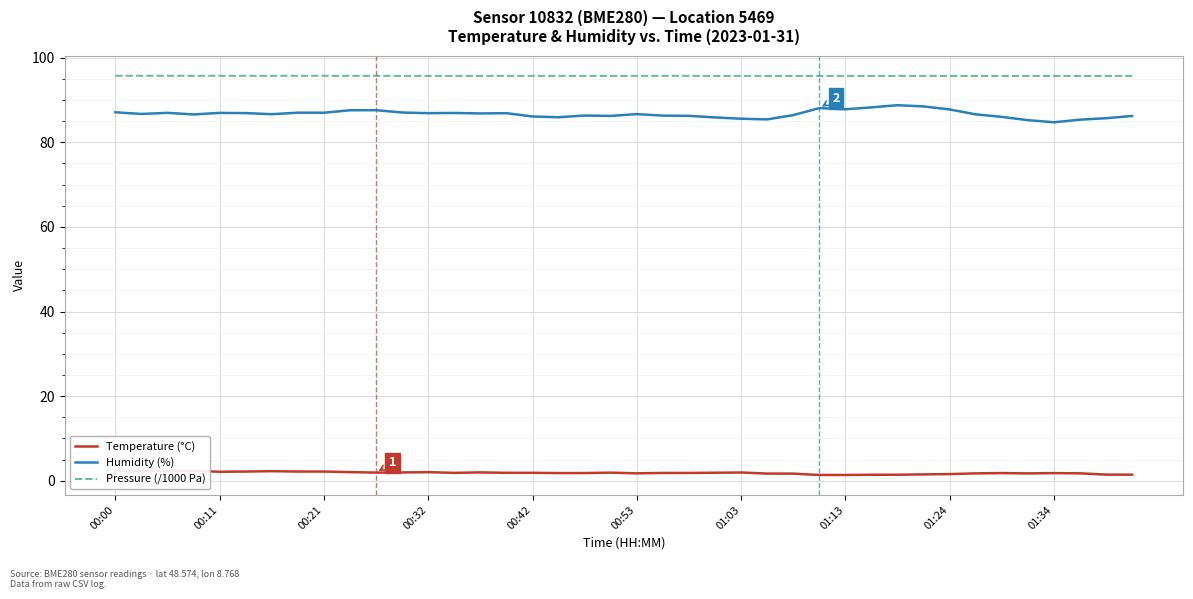

How many lines are shown in the chart?

3